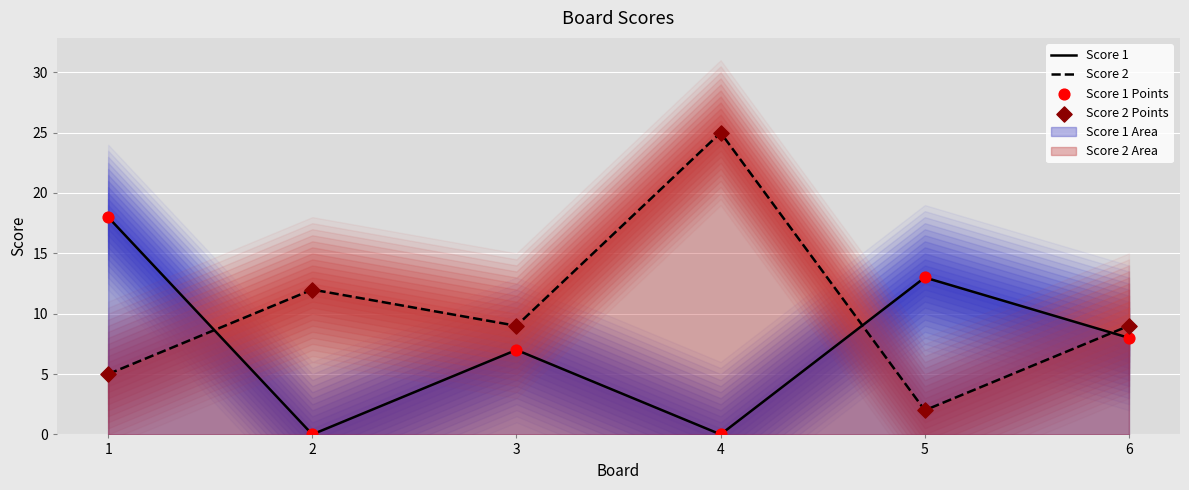

True or false: Score 2 and Score 1 intersect in this chart.

True